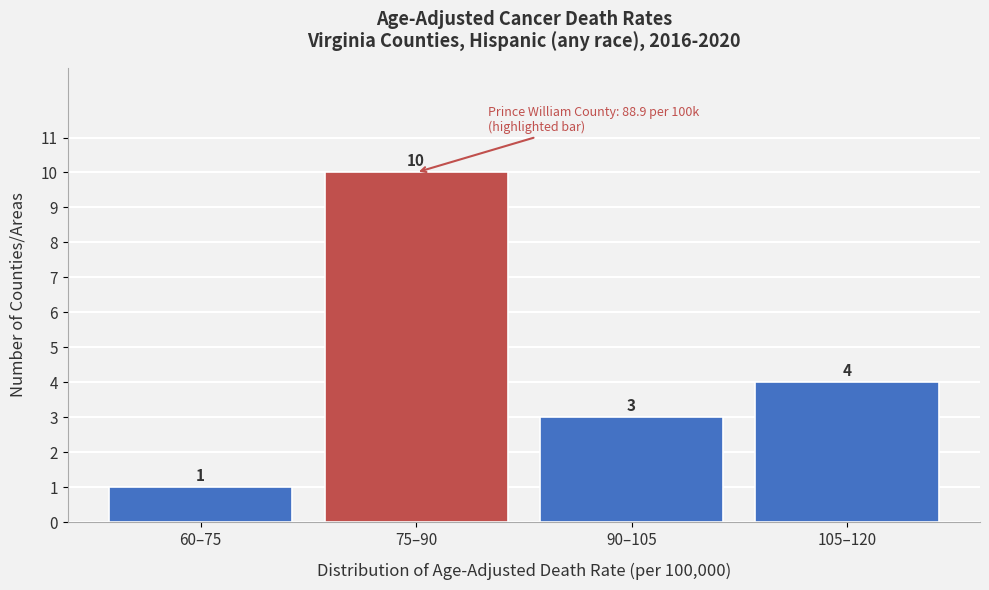

Reading left to right, transcribe all the data shown in this chart.

1	10	3	4